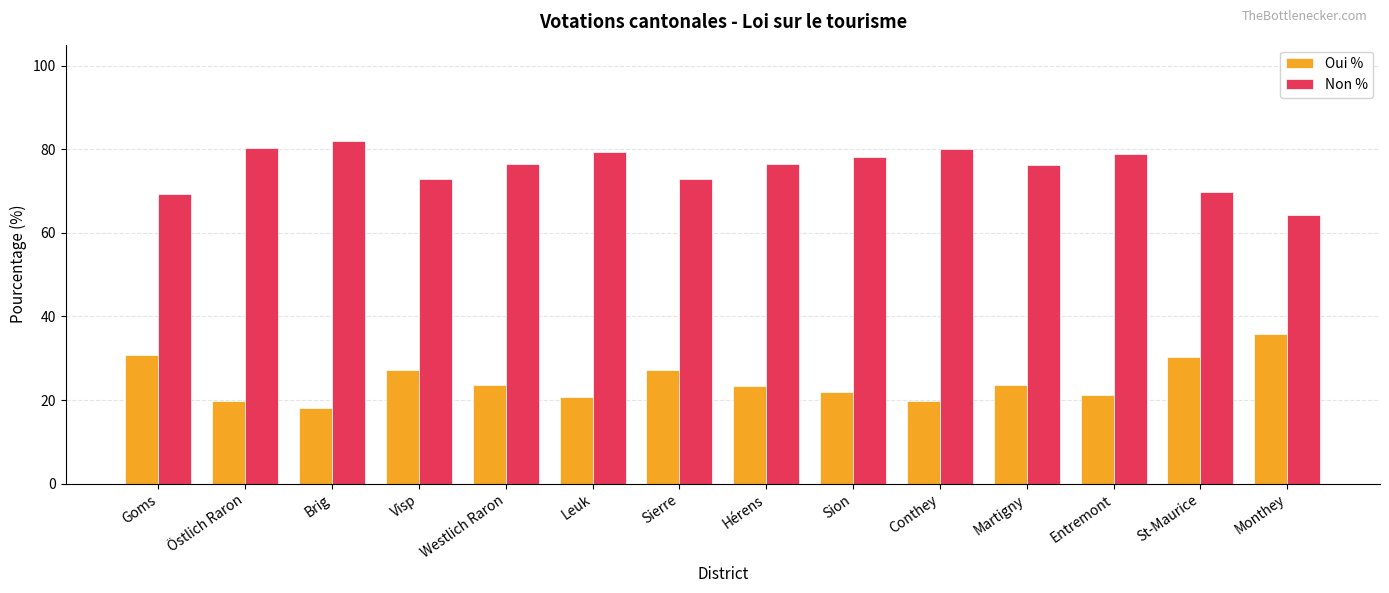

Rank the series by their average value, from highest to lowest.

Non %, Oui %